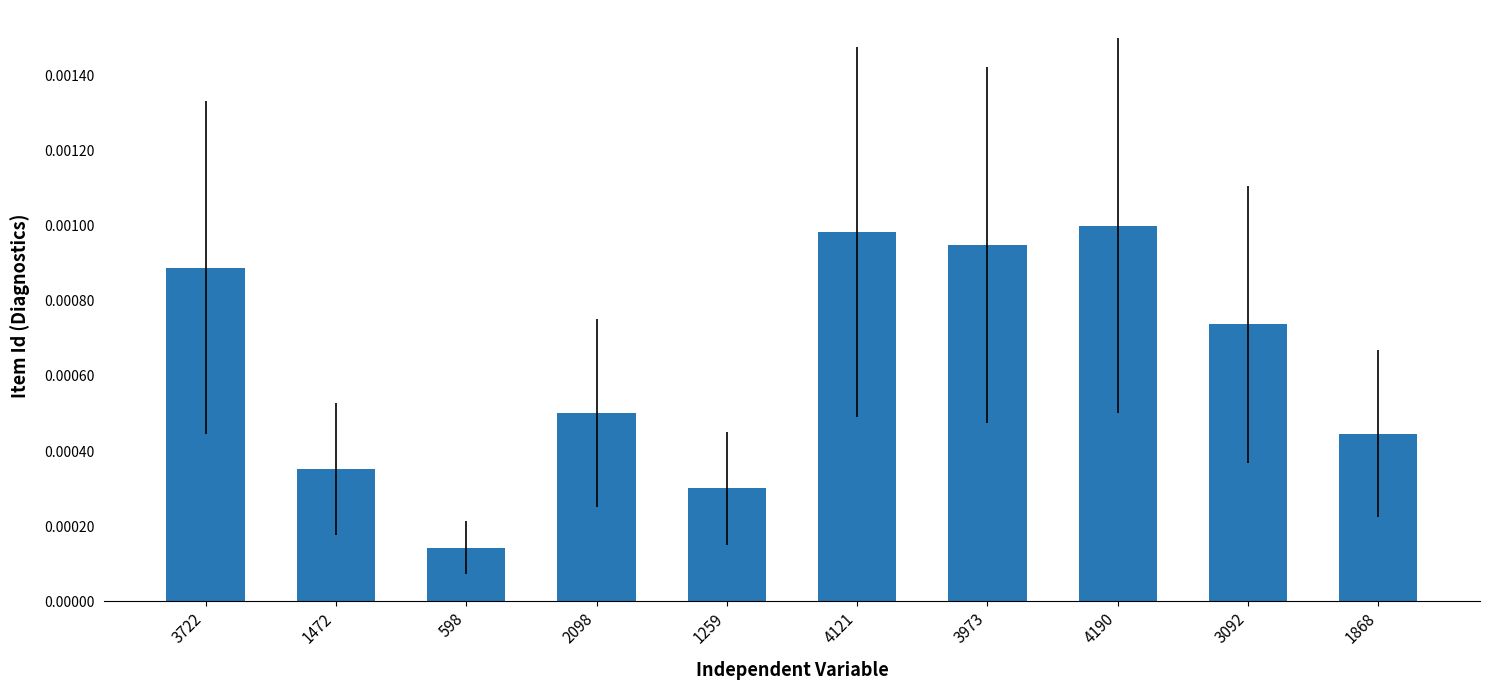

Between 1259 and 4121, which is larger?

4121